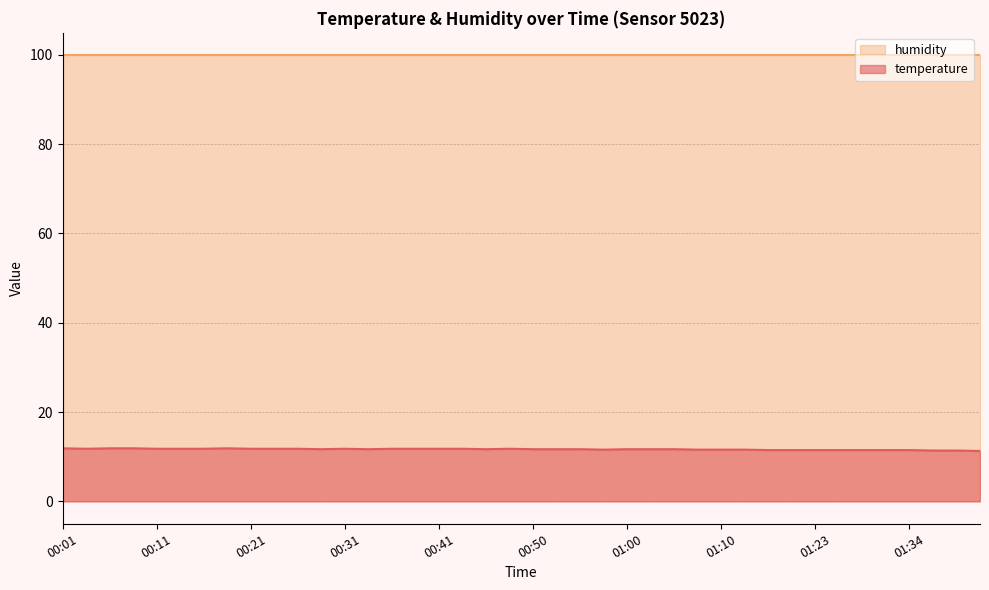

The value at 00:16 is 11.8. True or false?

True